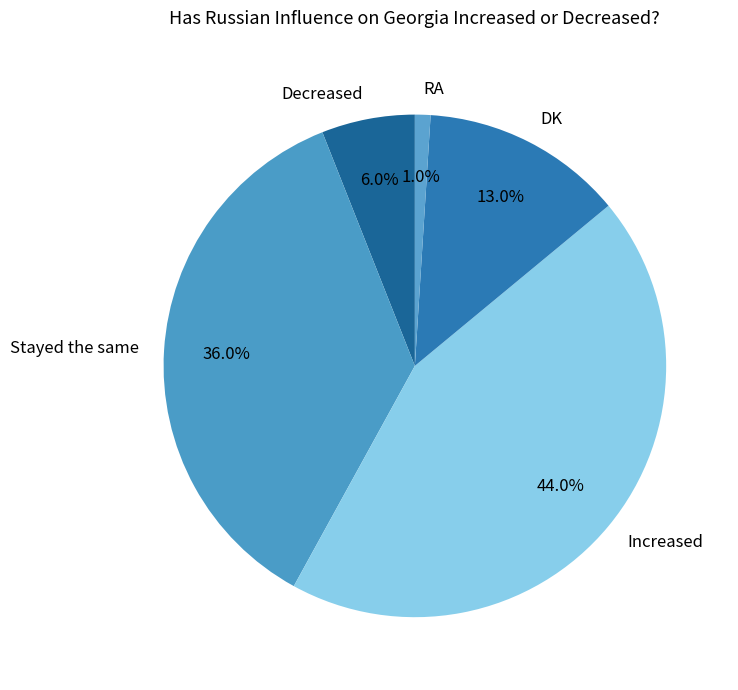

To the nearest percent, what is the combined percentage of Increased and Stayed the same?

80%